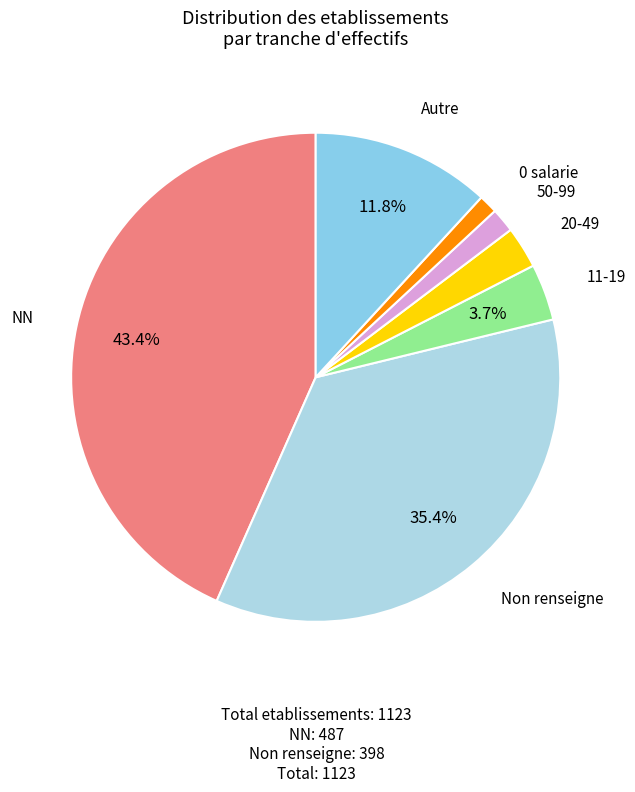

What is the largest slice in the pie chart?

NN